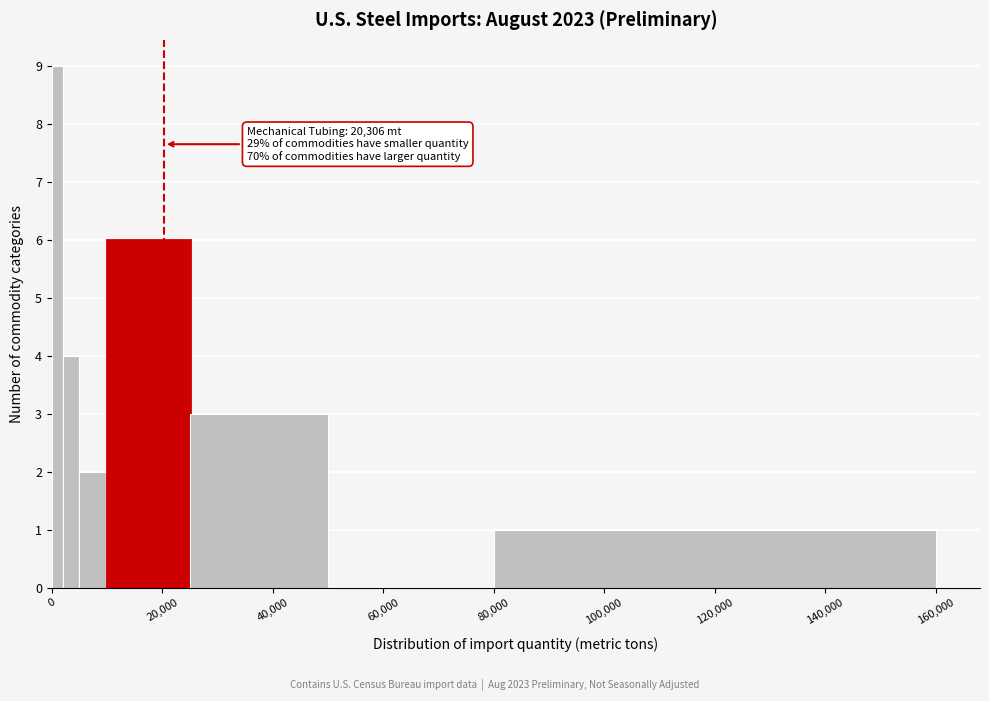

Read against the x-axis, roughly where is the centre of the tallest bar?

2000